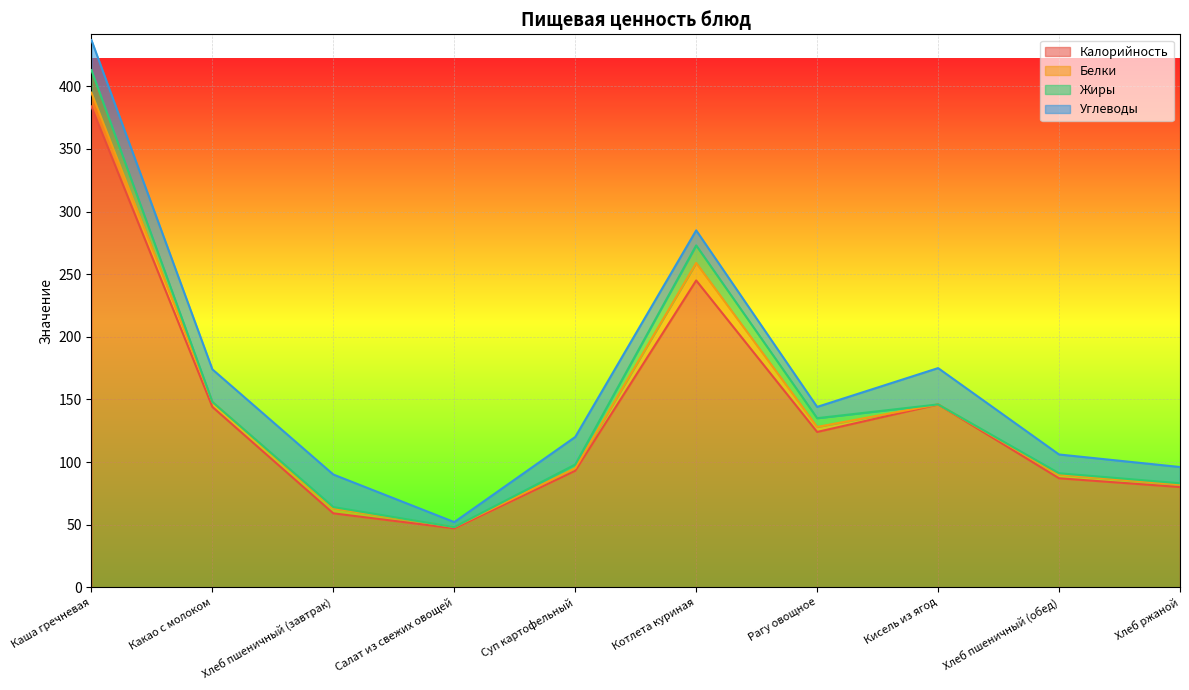

The value of Углеводы at Котлета куриная is 6. True or false?

False